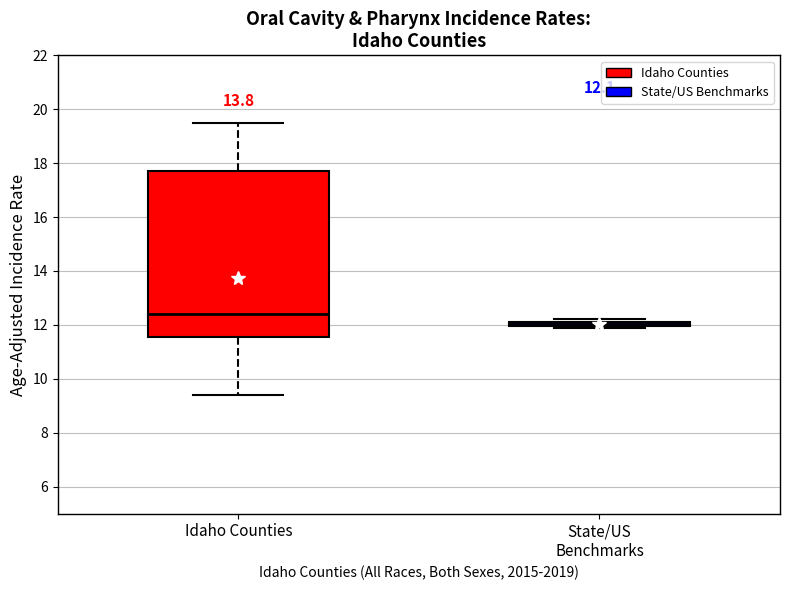

Which box is the tallest, from its lower edge to its upper edge?

Idaho Counties